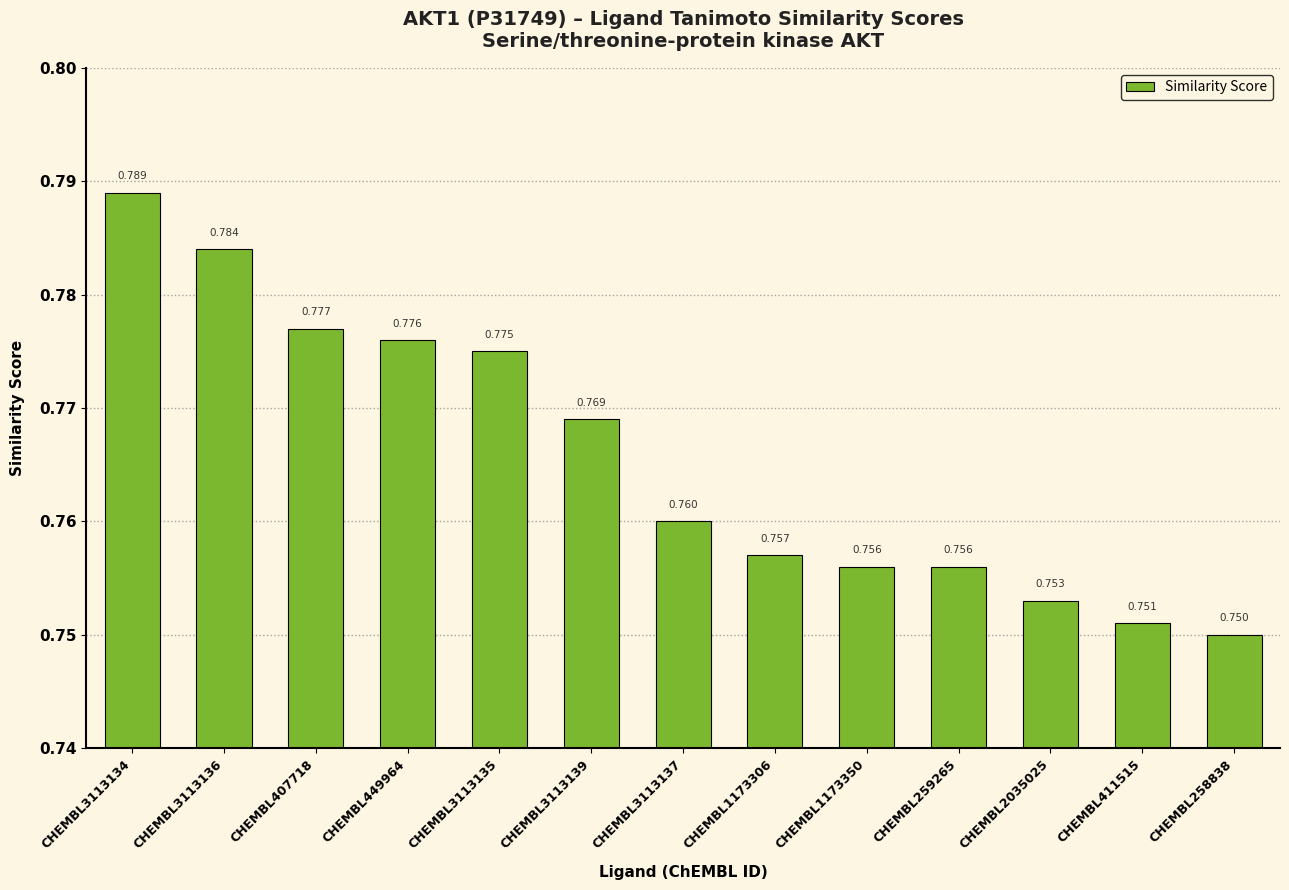

Does the chart contain any negative values?

No